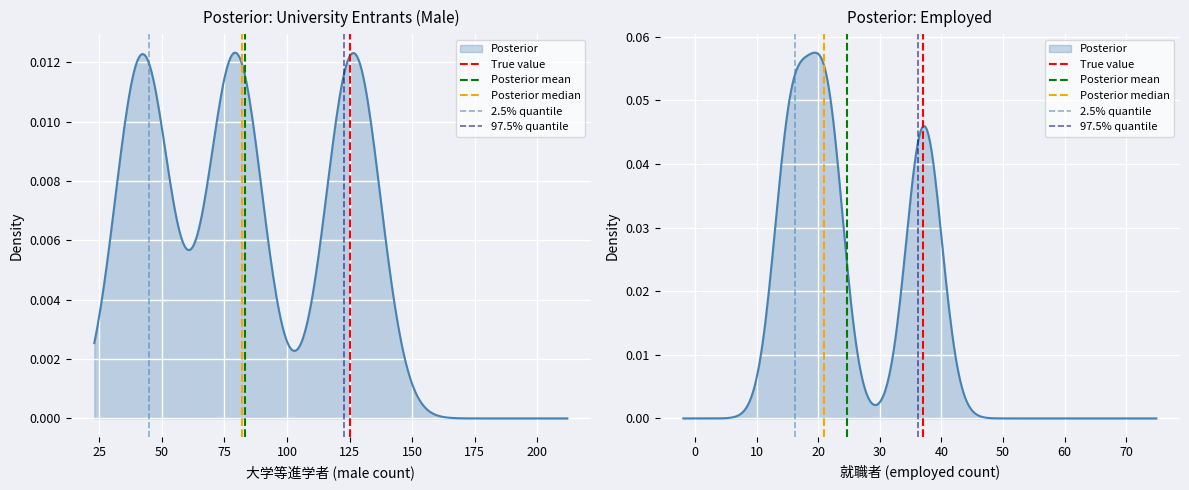

Is the value of Posterior median at 25 greater than the value of 2.5% quantile at 0?

Yes